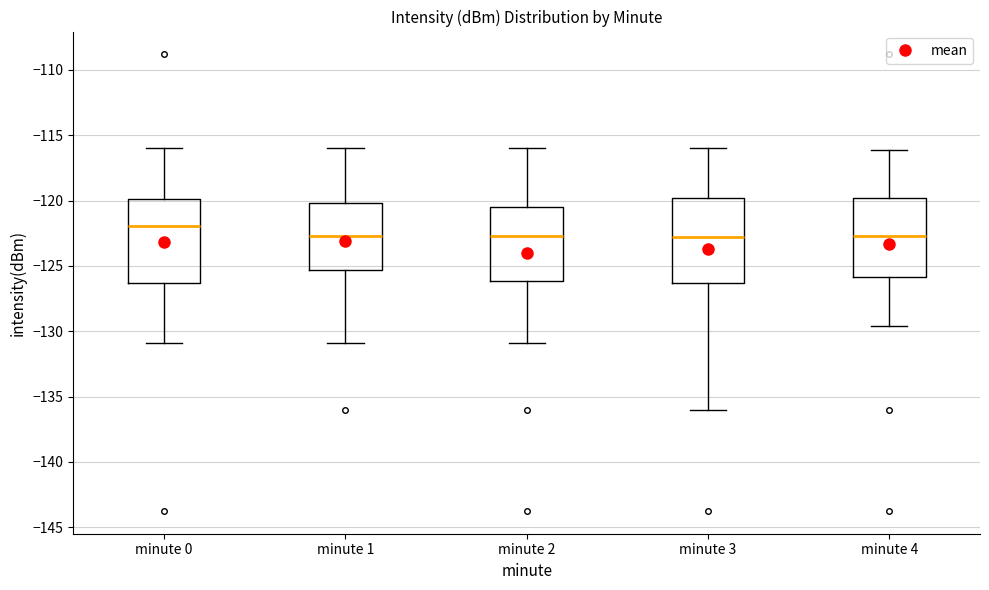

Reading left to right, read every box against the y-axis: the position of its median line, the range the box covers, and the ends of its whiskers. The values are not printed on the chart, so give them approximately, as read against the axis.

minute 0: median -122.0, box -126.5 to -120.0, whiskers -131.0 to -116.0
minute 1: median -122.5, box -125.5 to -120.0, whiskers -131.0 to -116.0
minute 2: median -122.5, box -126.0 to -120.5, whiskers -131.0 to -116.0
minute 3: median -123.0, box -126.5 to -120.0, whiskers -136.0 to -116.0
minute 4: median -122.5, box -126.0 to -120.0, whiskers -129.5 to -116.0